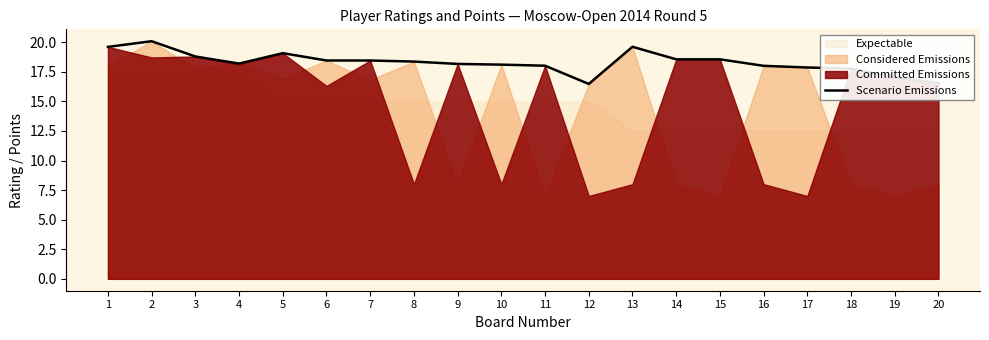

What is the sum of the values at 15 and 9?

36.7